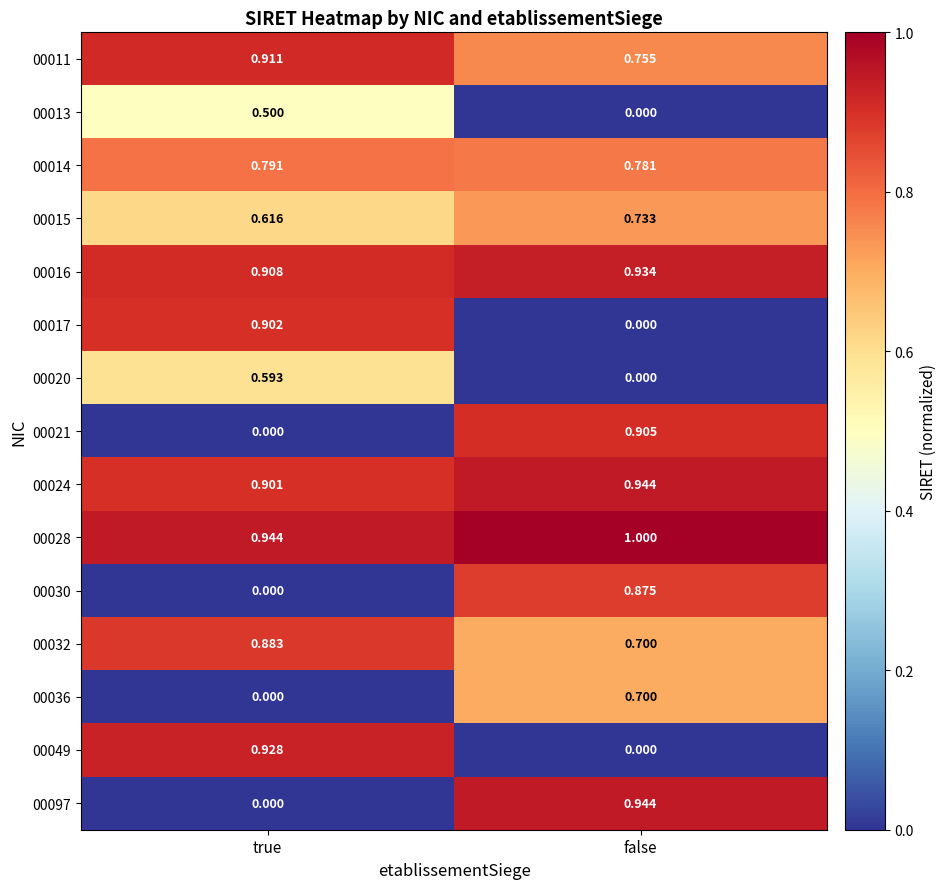

Which category has the lowest value in the 00020 series?

false